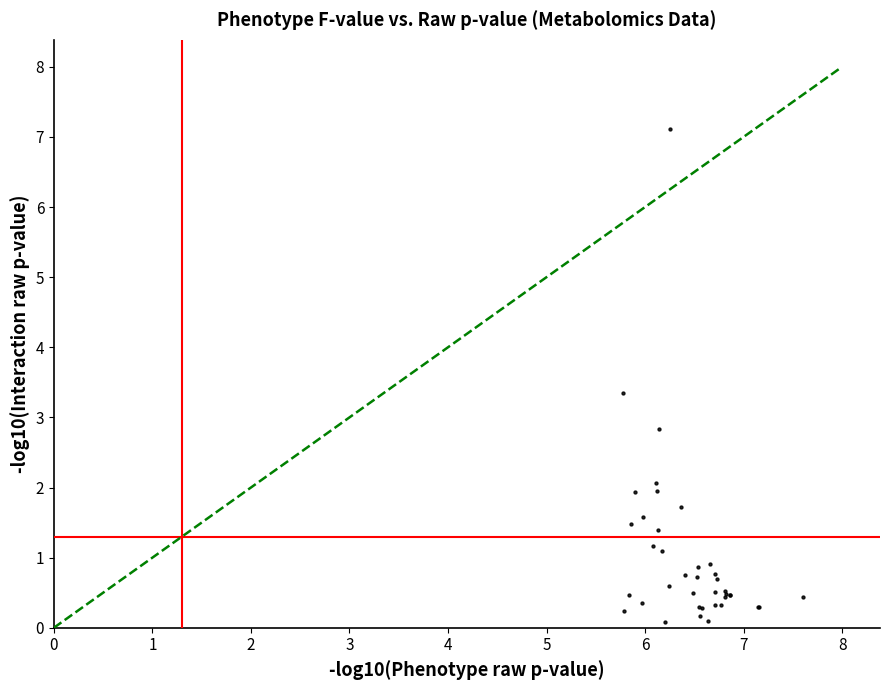

What Y value in the scatter plot is closest to 3?

2.8